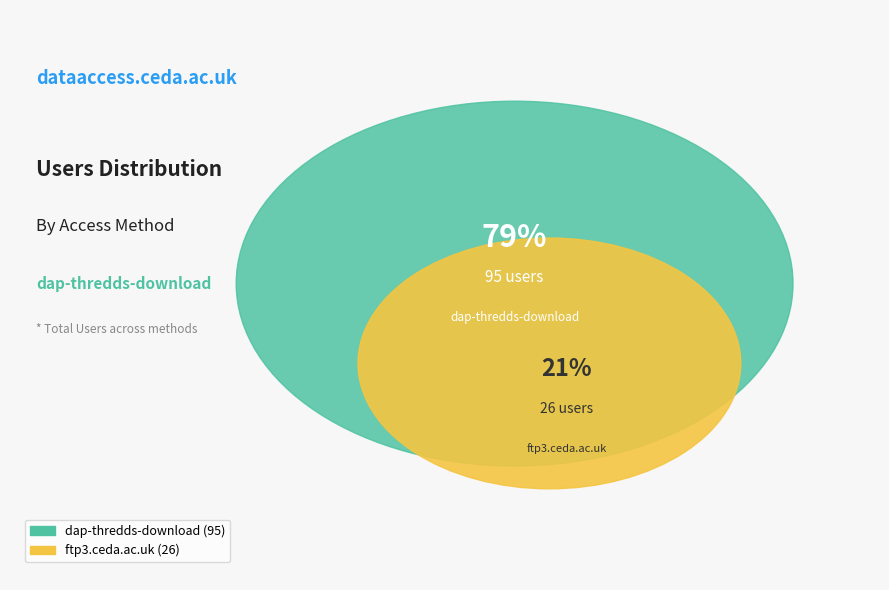

What percentage is the ftp3.ceda.ac.uk slice, to the nearest percent?

21%